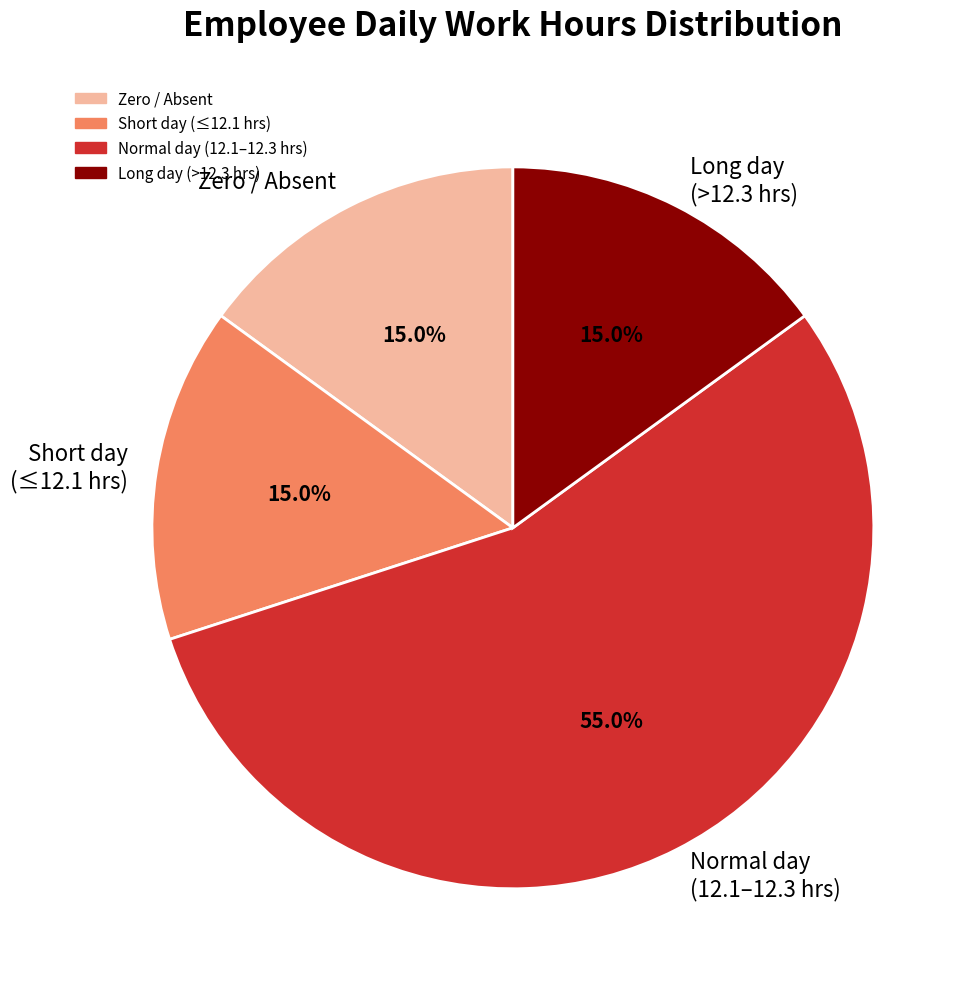

Which category has the biggest portion of the pie?

Normal day (12.1–12.3 hrs)